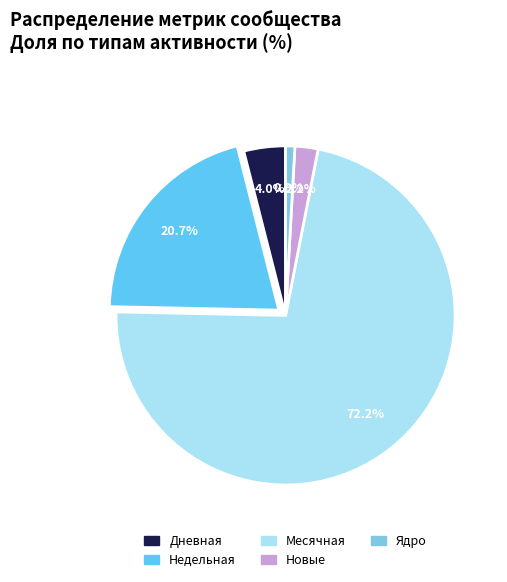

Do Новые and Ядро together represent more than half of the pie?

No